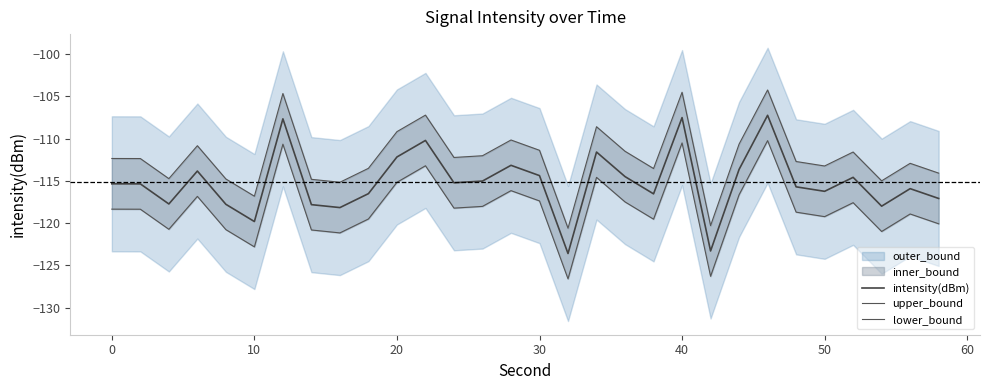

List the series in order of their overall mean, highest first.

upper_bound, intensity(dBm), lower_bound